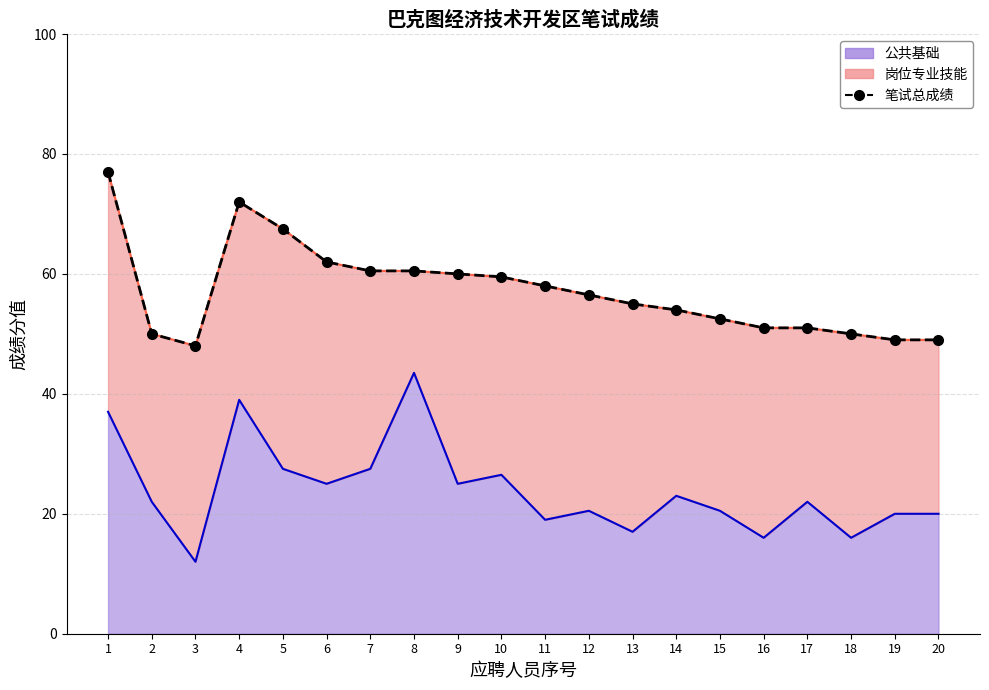

Is it true that the value at 6 is 95.6?

False